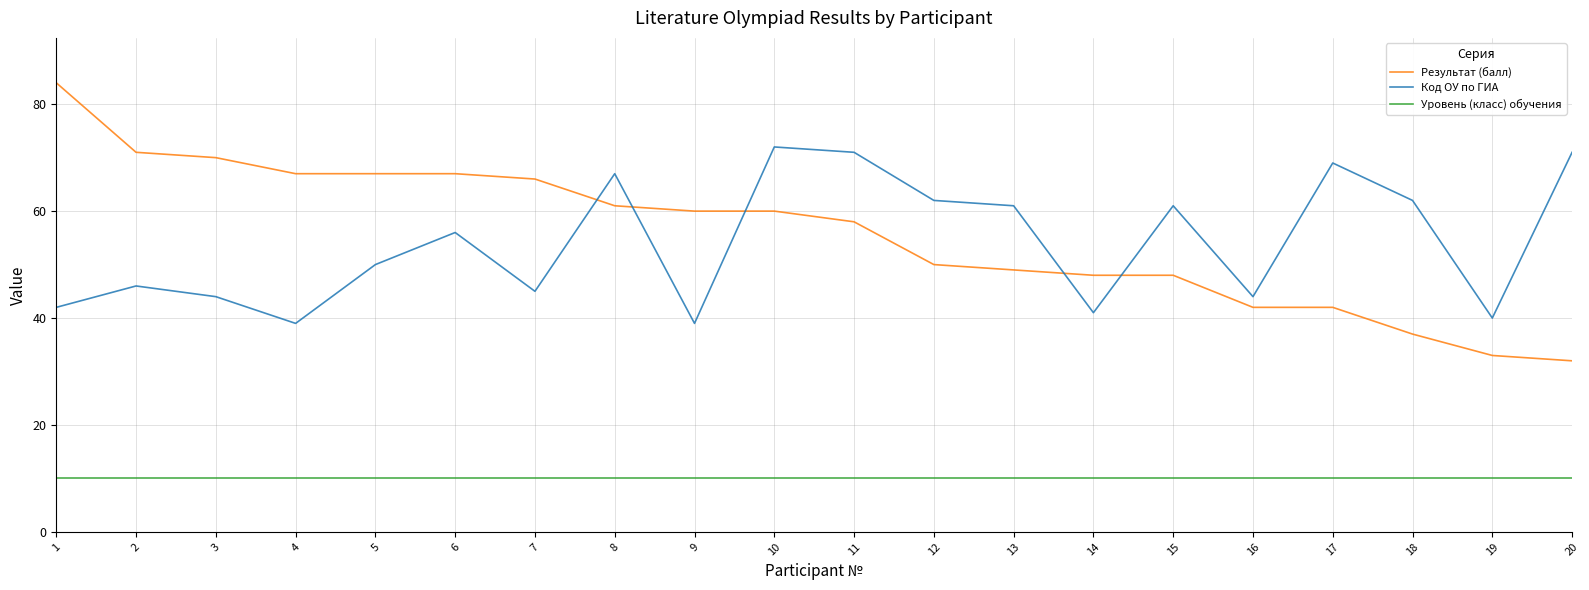

True or false: Уровень (класс) обучения has a value of 15 at 19.

False